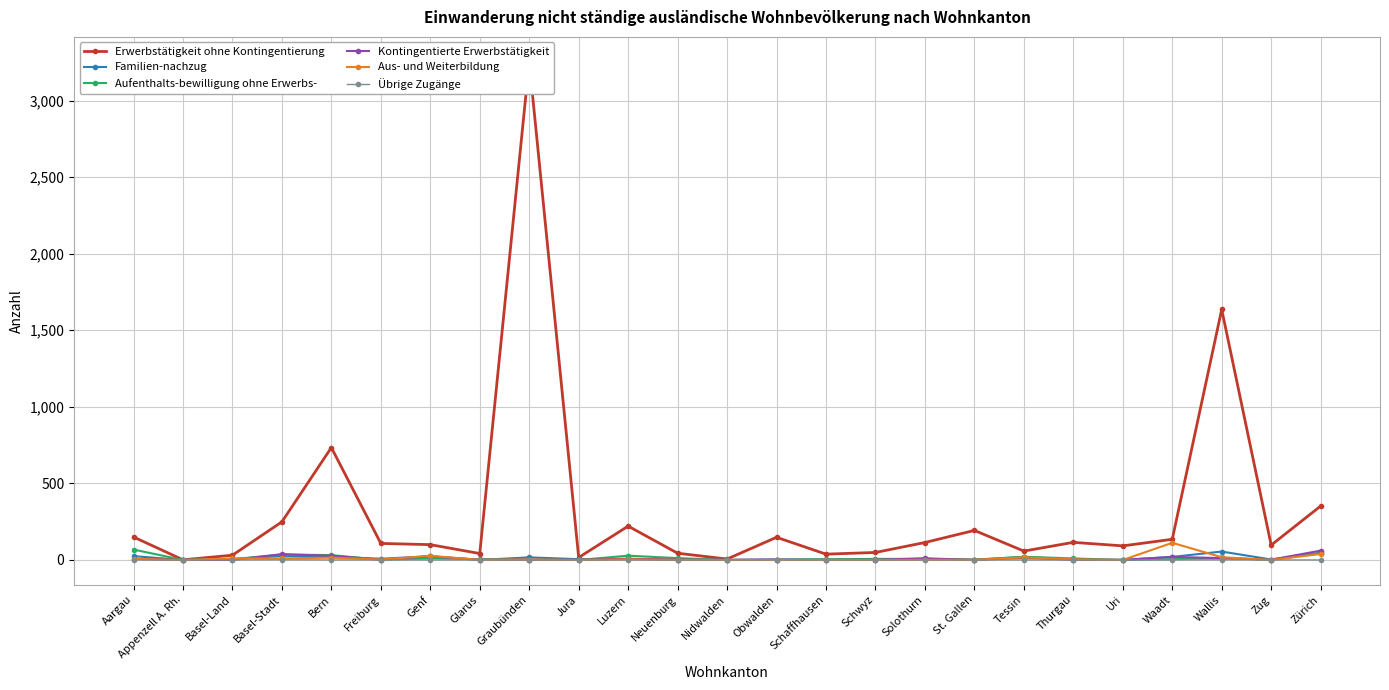

Which series has the largest total across all categories?

Erwerbstätigkeit ohne Kontingentierung